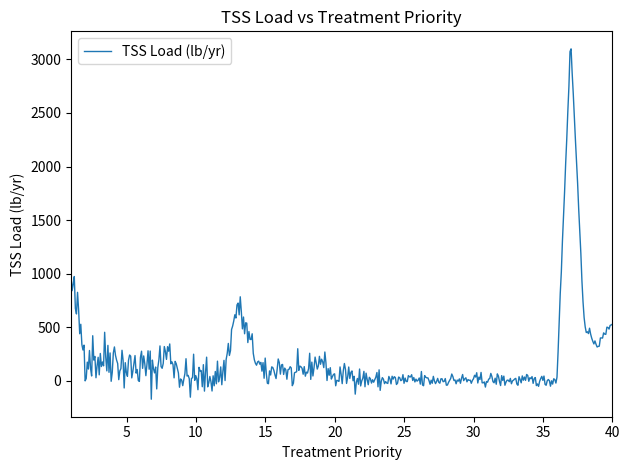

What is the greatest value displayed?

3099.4